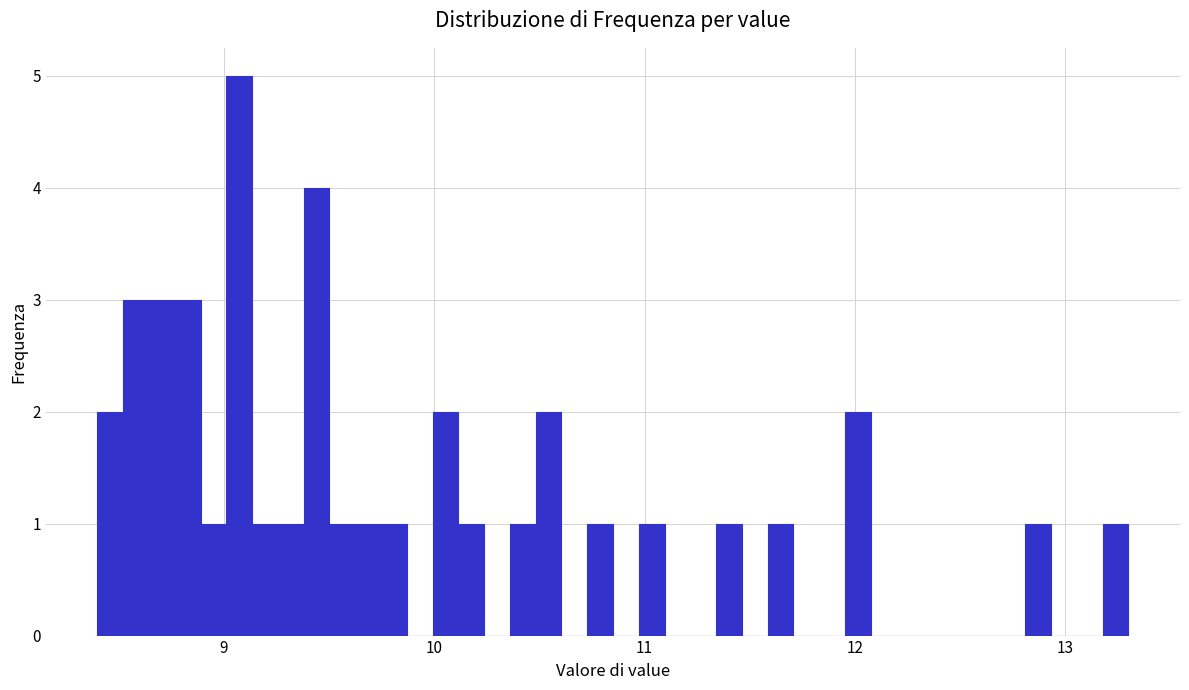

Around what value on the x-axis is the tallest bar? Give the approximate position of its centre, as read against the axis.

9.1